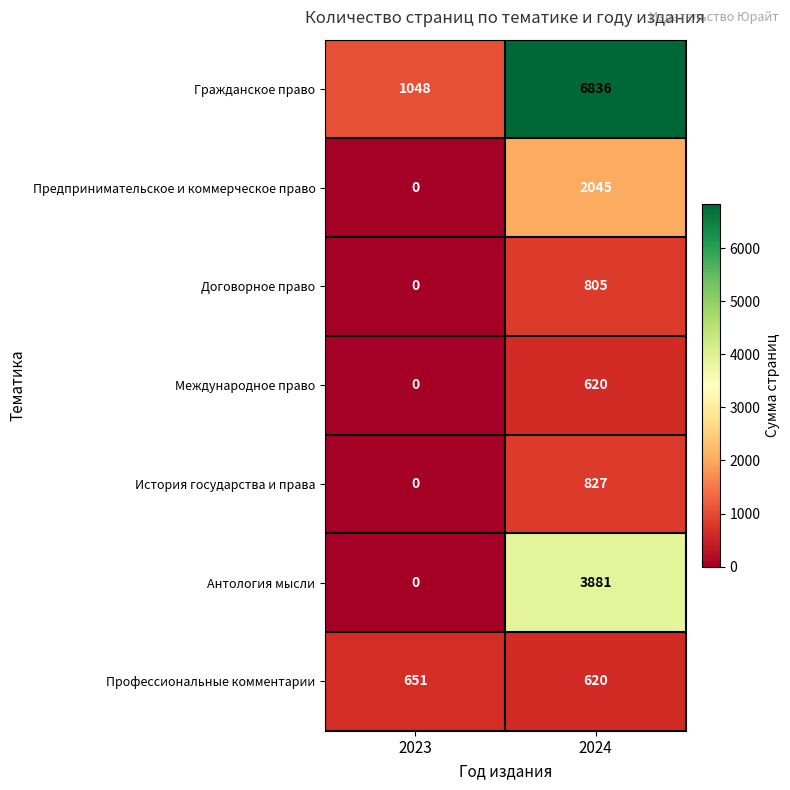

What is the maximum value shown in the chart?

6836